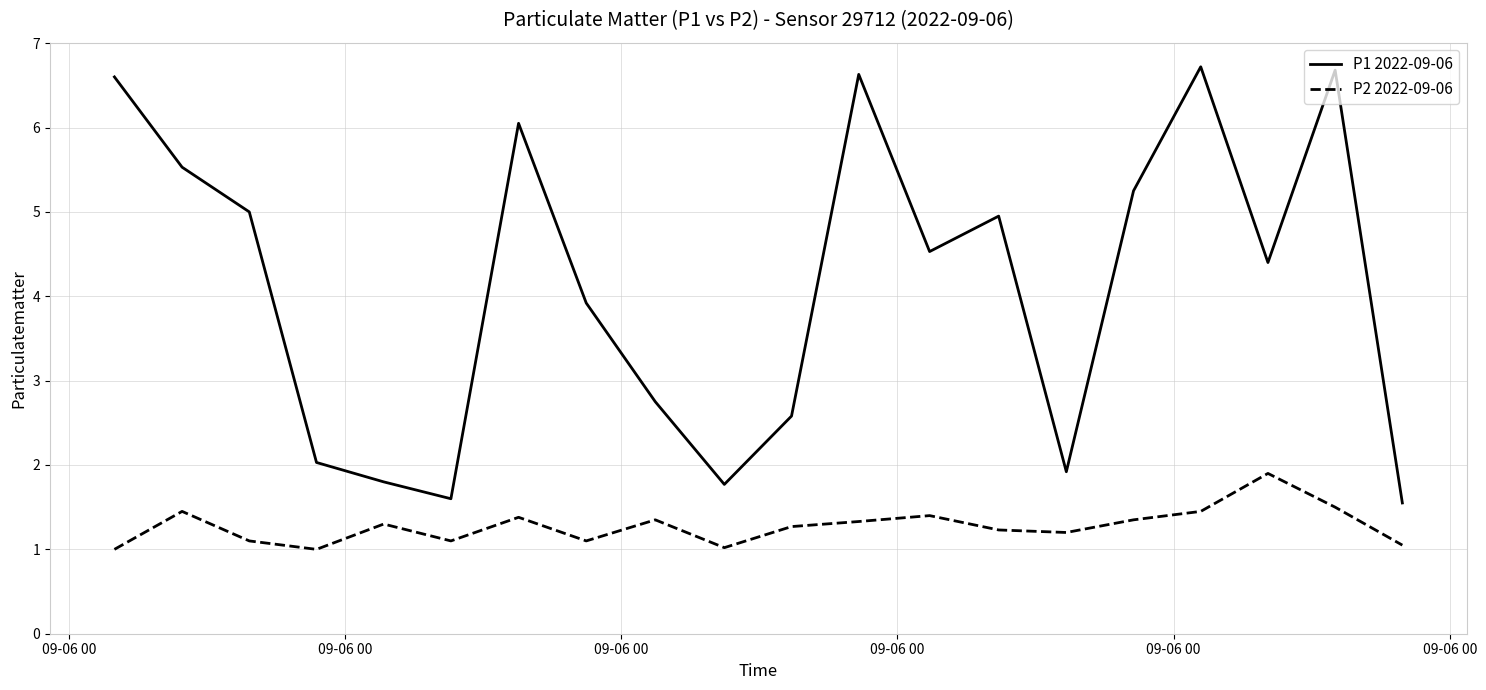

Which series has the largest range (max minus min)?

P1 2022-09-06